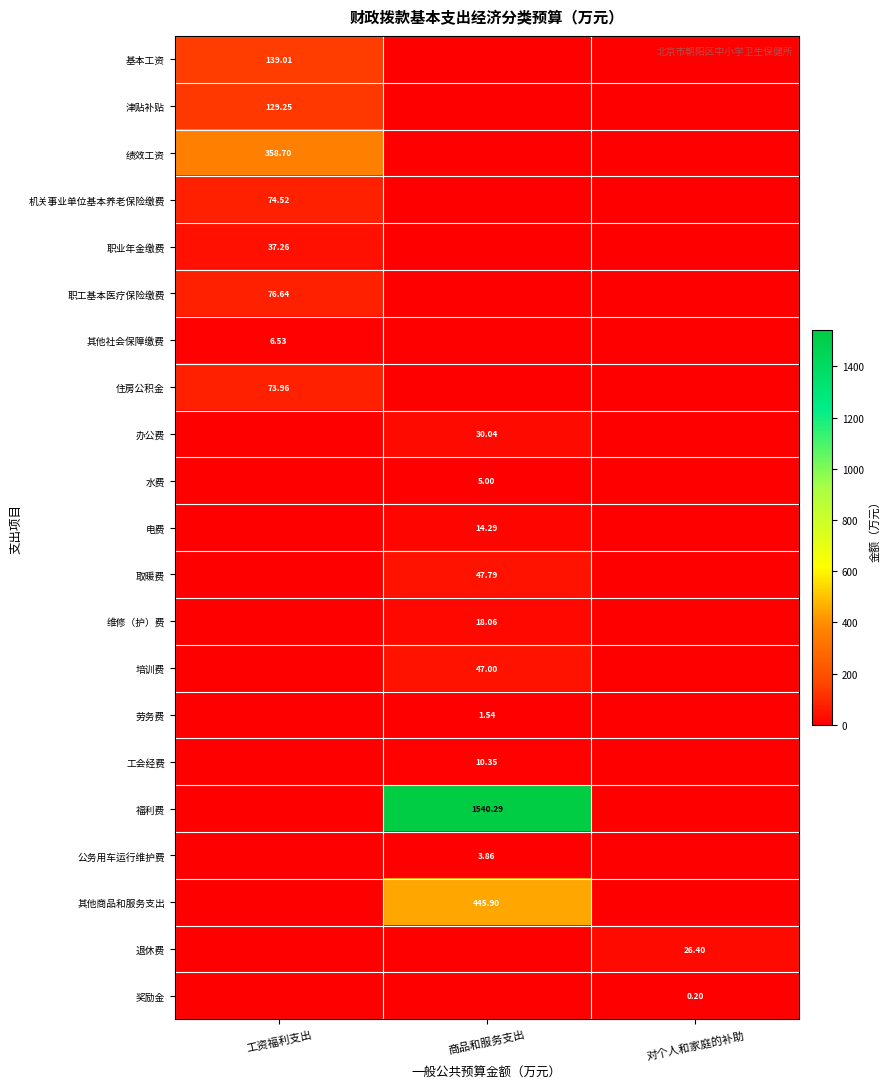

Is the value of 住房公积金 at 商品和服务支出 greater than the value of 基本工资 at 商品和服务支出?

No